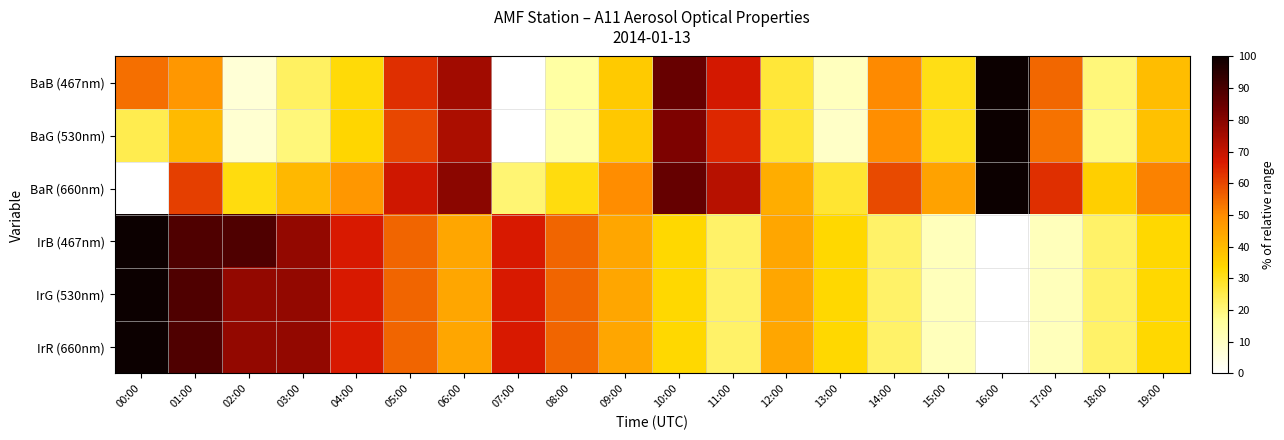

Reading right to left, list all the values displayed in this chart.

BaB (467nm): 19:00=39.2	18:00=20.3	17:00=55.4	16:00=100.0	15:00=31.1	14:00=50.0	13:00=10.8	12:00=27.0	11:00=67.6	10:00=85.1	09:00=36.5	08:00=14.9	07:00=0.0	06:00=75.7	05:00=63.5	04:00=32.4	03:00=23.0	02:00=6.8	01:00=47.3	00:00=54.1
BaG (530nm): 19:00=38.5	18:00=18.5	17:00=53.8	16:00=100.0	15:00=30.8	14:00=49.2	13:00=9.2	12:00=27.7	11:00=64.6	10:00=81.5	09:00=36.9	08:00=13.8	07:00=0.0	06:00=73.8	05:00=60.0	04:00=33.8	03:00=20.0	02:00=7.7	01:00=40.0	00:00=24.6
BaR (660nm): 19:00=51.2	18:00=35.4	17:00=63.4	16:00=100.0	15:00=45.1	14:00=59.8	13:00=28.0	12:00=42.7	11:00=72.0	10:00=85.4	09:00=50.0	08:00=31.7	07:00=20.7	06:00=79.3	05:00=68.3	04:00=47.6	03:00=40.2	02:00=31.7	01:00=61.0	00:00=0.0
IrB (467nm): 19:00=33.3	18:00=22.2	17:00=11.1	16:00=0.0	15:00=11.1	14:00=22.2	13:00=33.3	12:00=44.4	11:00=22.2	10:00=33.3	09:00=44.4	08:00=55.6	07:00=66.7	06:00=44.4	05:00=55.6	04:00=66.7	03:00=77.8	02:00=88.9	01:00=88.9	00:00=100.0
IrG (530nm): 19:00=33.3	18:00=22.2	17:00=11.1	16:00=0.0	15:00=11.1	14:00=22.2	13:00=33.3	12:00=44.4	11:00=22.2	10:00=33.3	09:00=44.4	08:00=55.6	07:00=66.7	06:00=44.4	05:00=55.6	04:00=66.7	03:00=77.8	02:00=77.8	01:00=88.9	00:00=100.0
IrR (660nm): 19:00=33.3	18:00=22.2	17:00=11.1	16:00=0.0	15:00=11.1	14:00=22.2	13:00=33.3	12:00=44.4	11:00=22.2	10:00=33.3	09:00=44.4	08:00=55.6	07:00=66.7	06:00=44.4	05:00=55.6	04:00=66.7	03:00=77.8	02:00=77.8	01:00=88.9	00:00=100.0